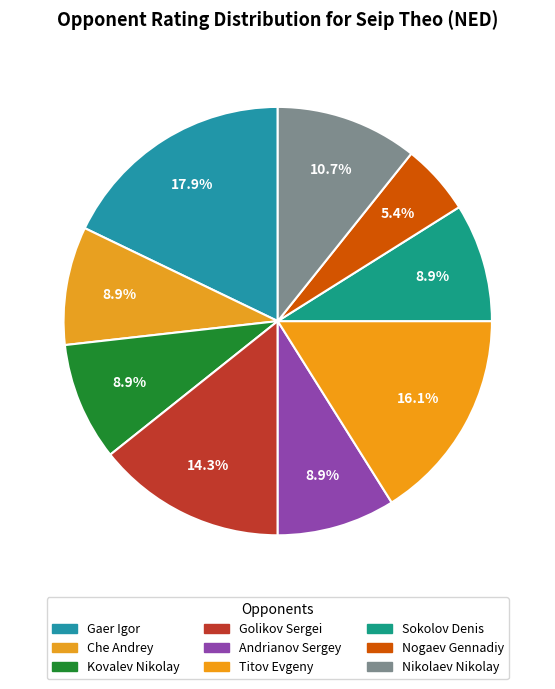

What is the total percentage of Andrianov Sergey and Che Andrey?

17.9%